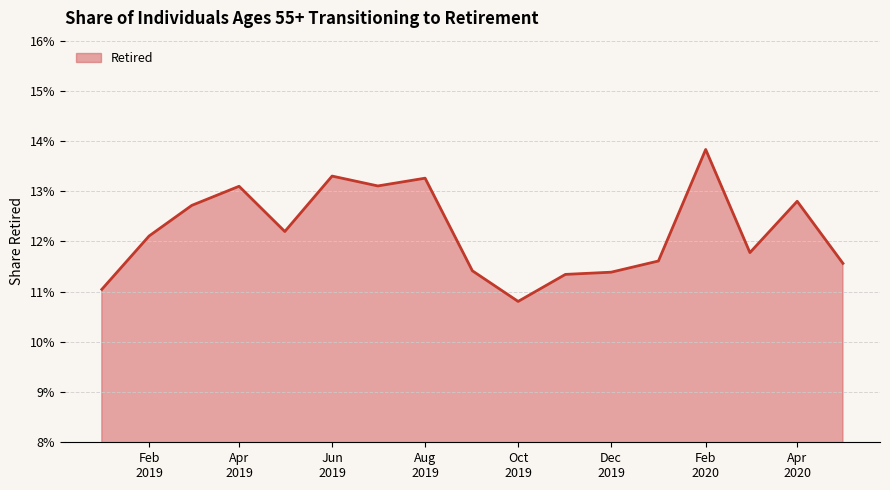

Does the chart display data point markers on the line(s)?

No